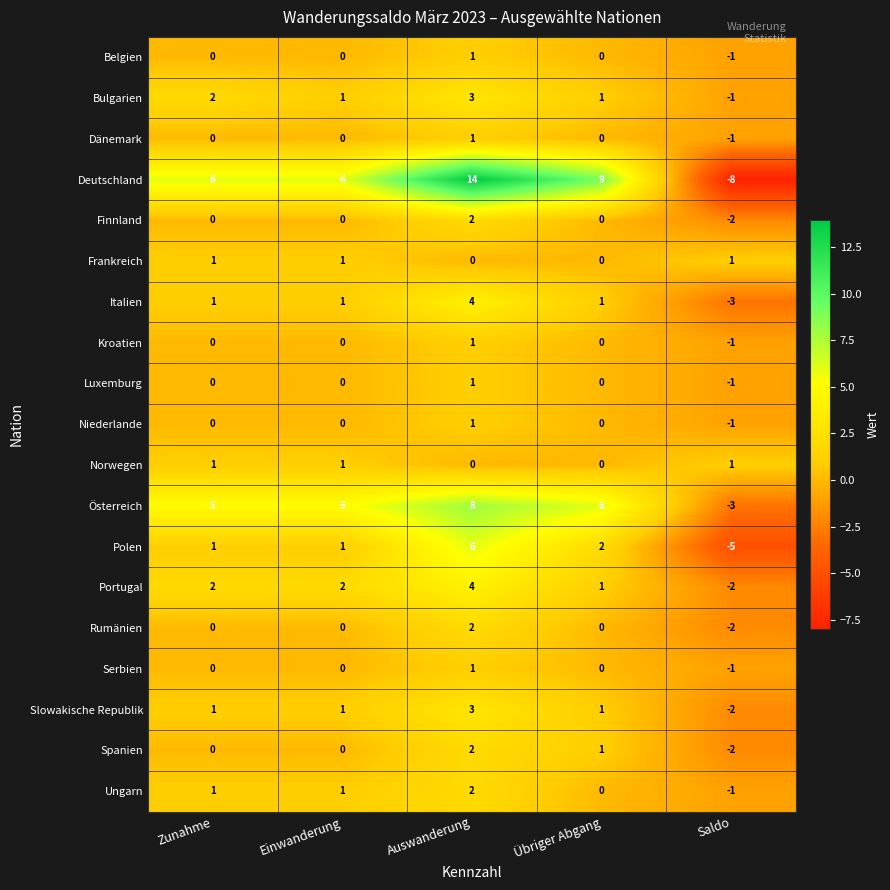

How many values in the Österreich series exceed 5?

2